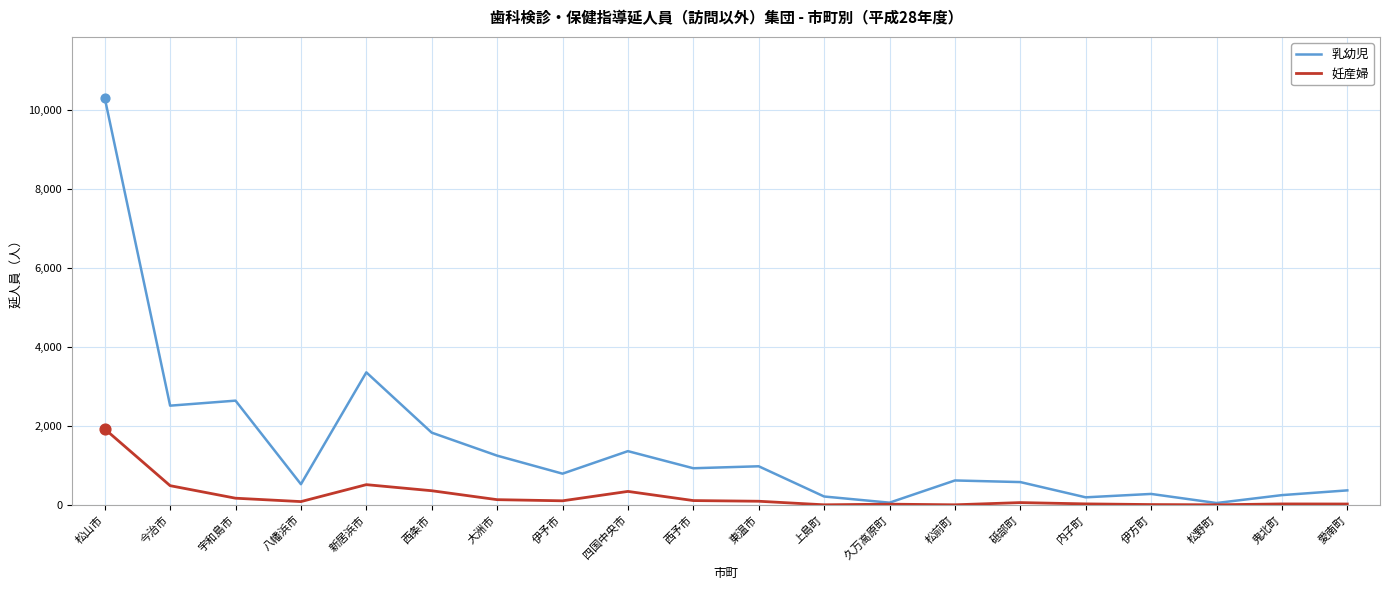

Which series has the largest total across all categories?

乳幼児